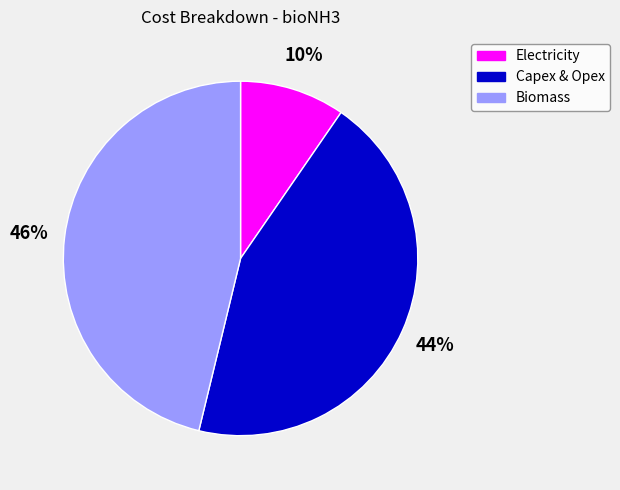

To the nearest percent, what percentage of the pie is Electricity?

10%